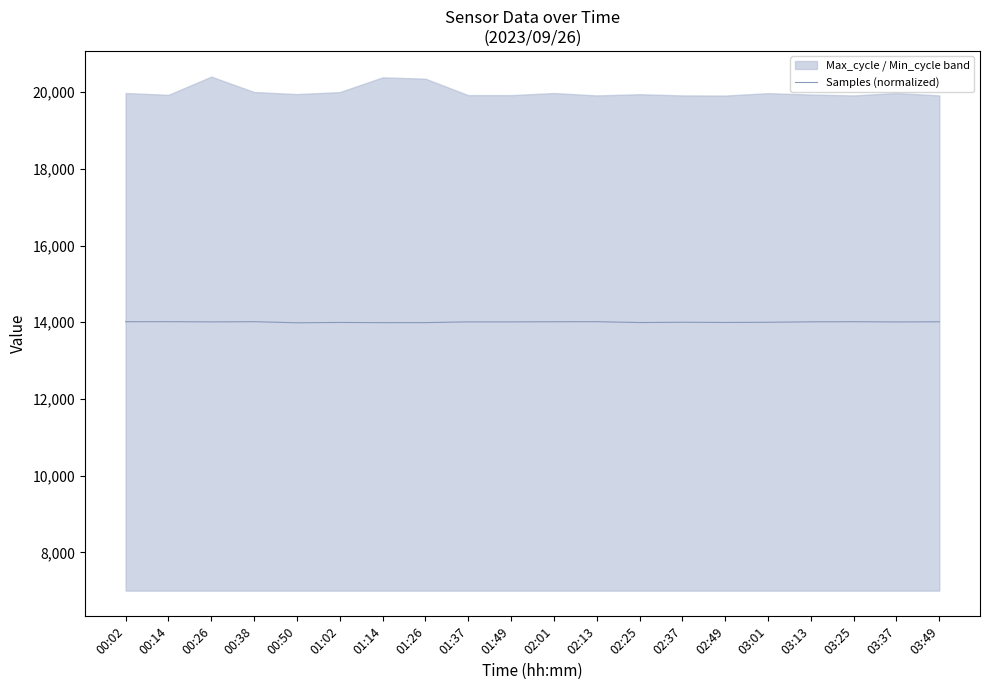

What is the average value?

14004.7